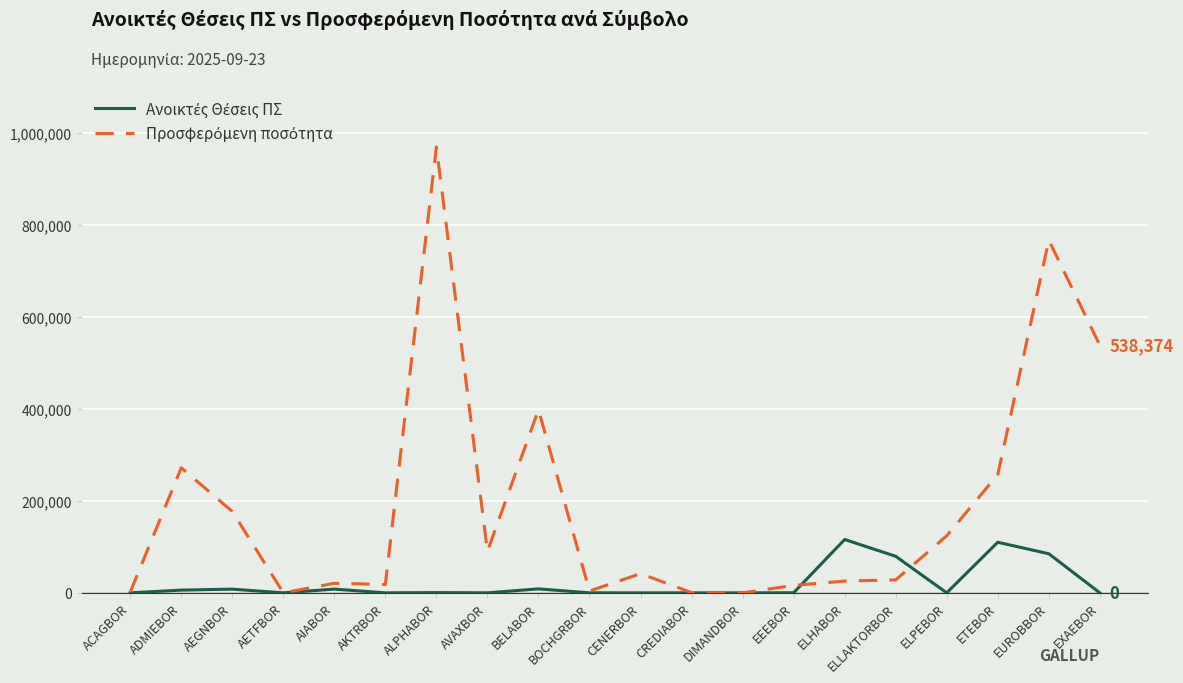

At which category does the chart reach its peak across all series?

ALPHABOR